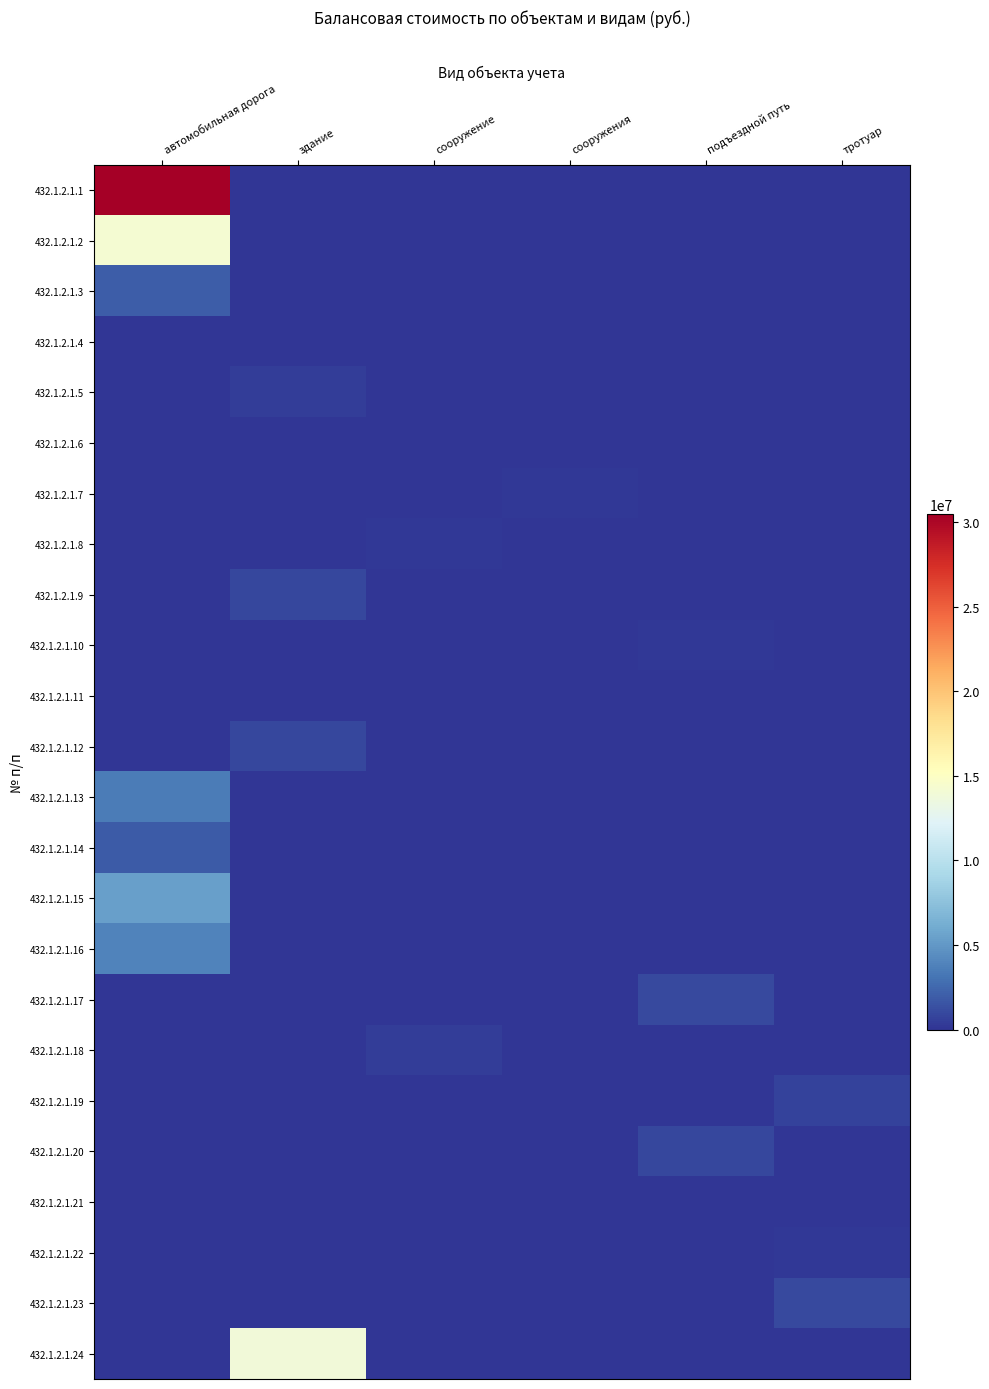

How many data points does each series have?

6